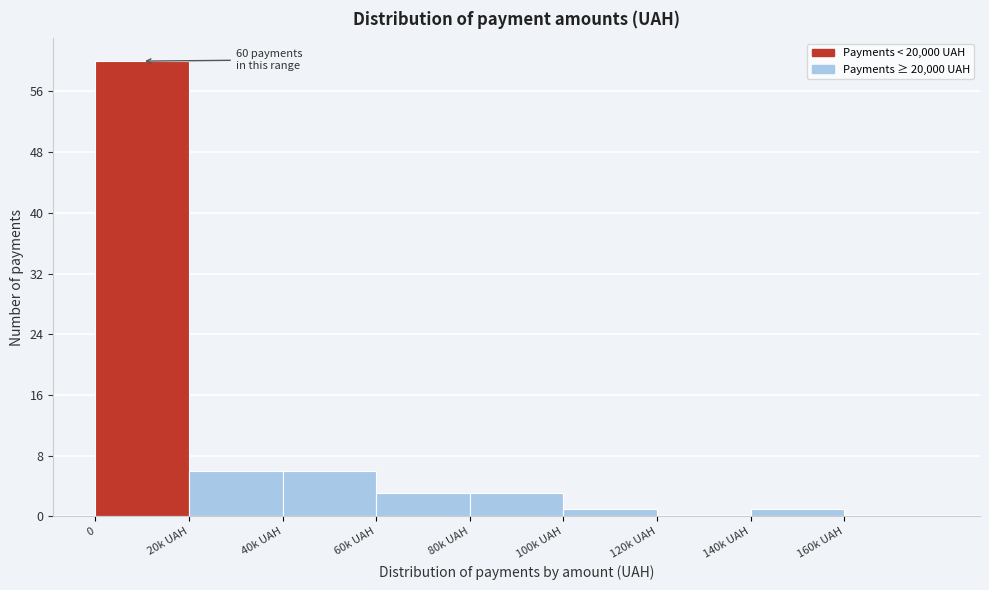

Reading left to right, extract all data points from this chart.

0=60	20k UAH=6	40k UAH=6	60k UAH=3	80k UAH=3	100k UAH=1	120k UAH=0	140k UAH=1	160k UAH=0